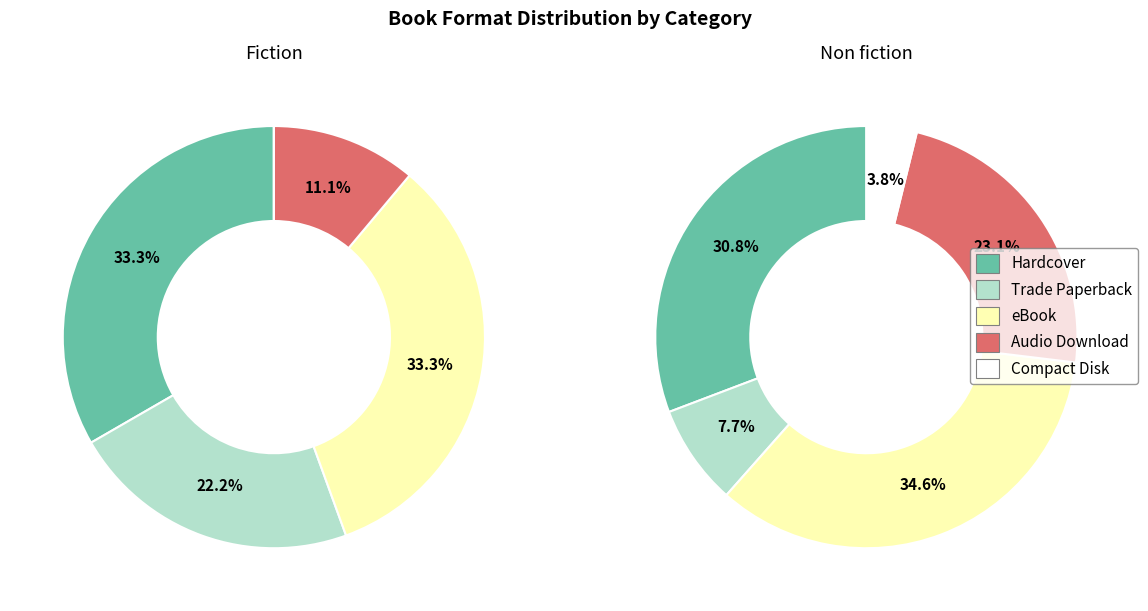

Count the number of slices in the pie.

5